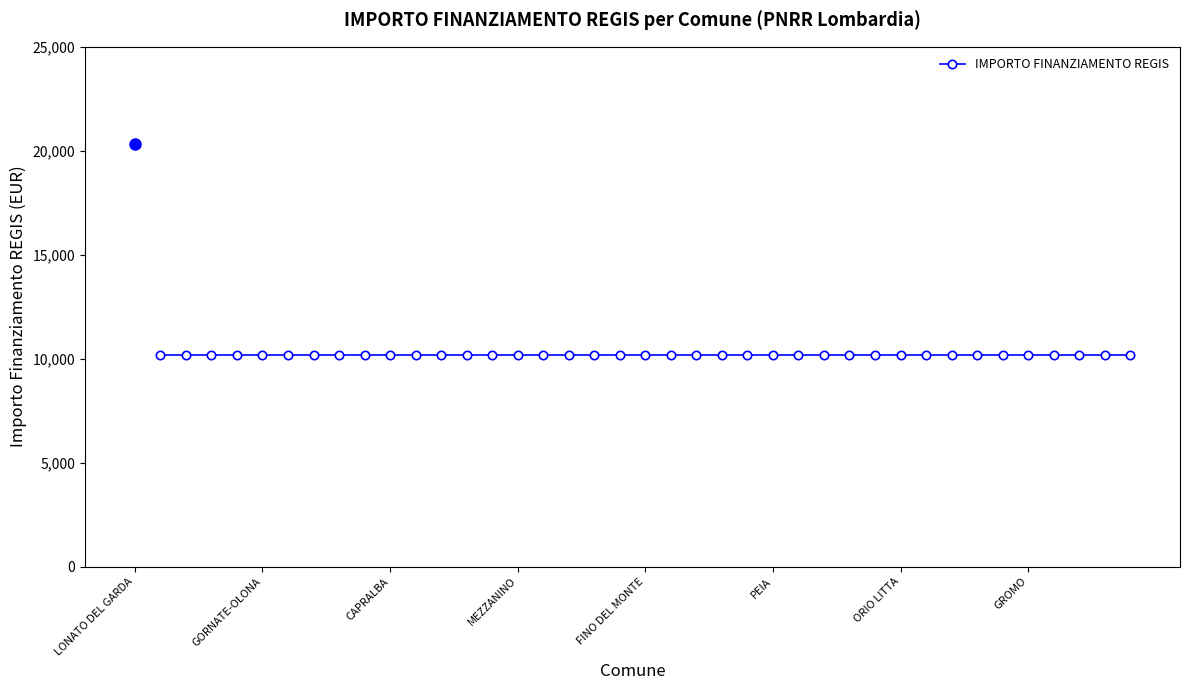

What position from the left is COLLE BRIANZA?

15